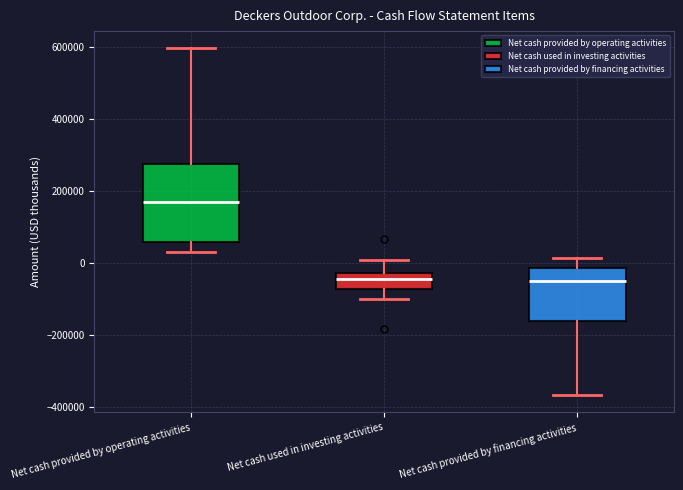

Reading left to right, read every box against the y-axis: the position of its median line, the range the box covers, and the ends of its whiskers. The values are not printed on the chart, so give them approximately, as read against the axis.

Net cash provided by operating activities: median 160000, box 60000 to 280000, whiskers 20000 to 600000
Net cash used in investing activities: median -40000, box -80000 to -20000, whiskers -100000 to 0
Net cash provided by financing activities: median -60000, box -160000 to -20000, whiskers -360000 to 20000